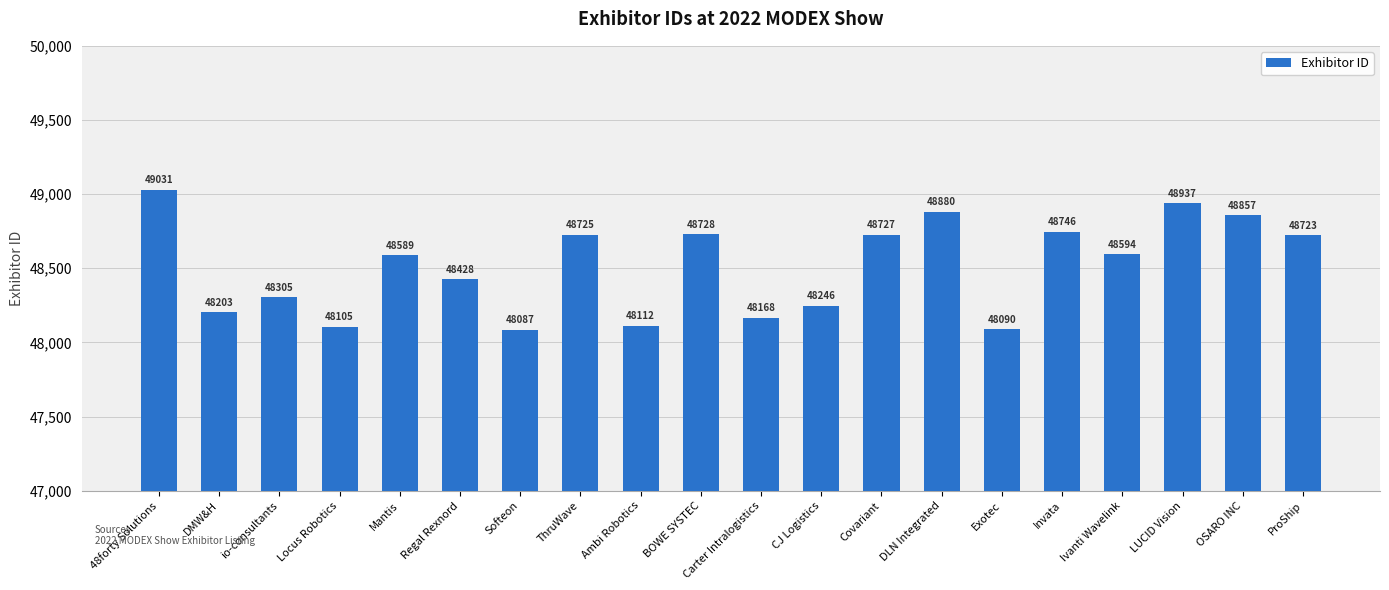

How many data points are less than 48594?

10